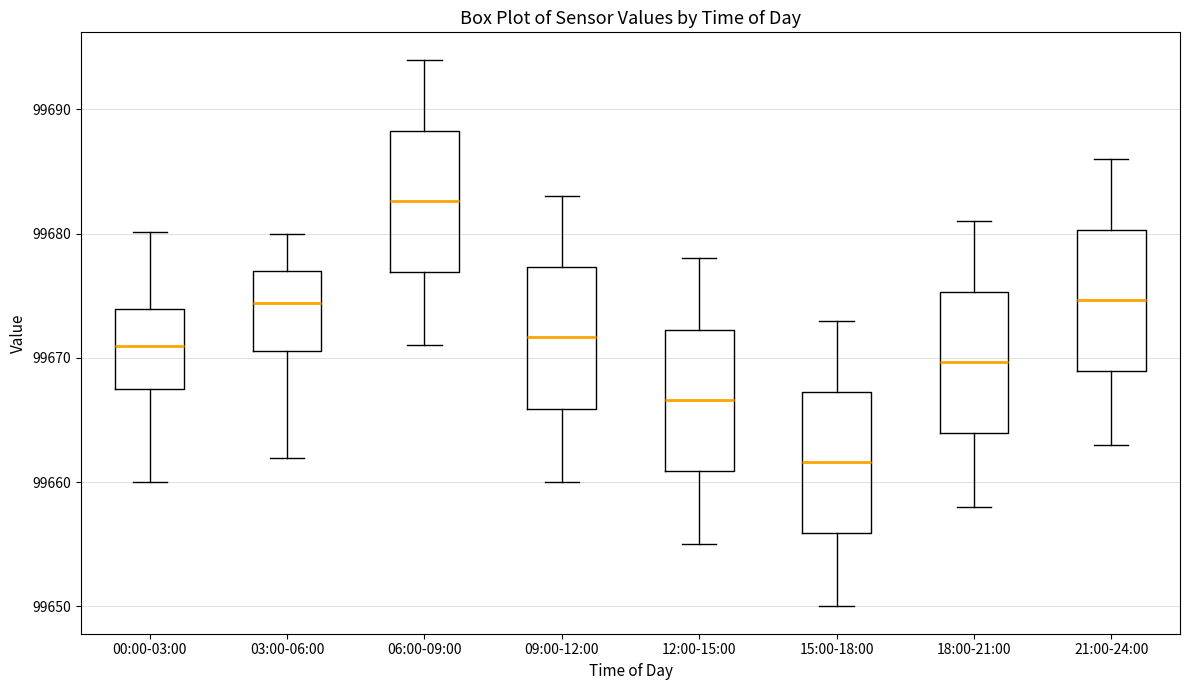

Where does the upper whisker of the box for 21:00-24:00 end on the y-axis? The values are not printed on the chart, so give them approximately, as read against the axis.

99686